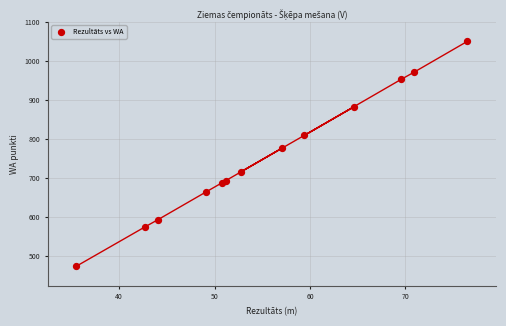

What Y value in the scatter plot is closest to 762?

777